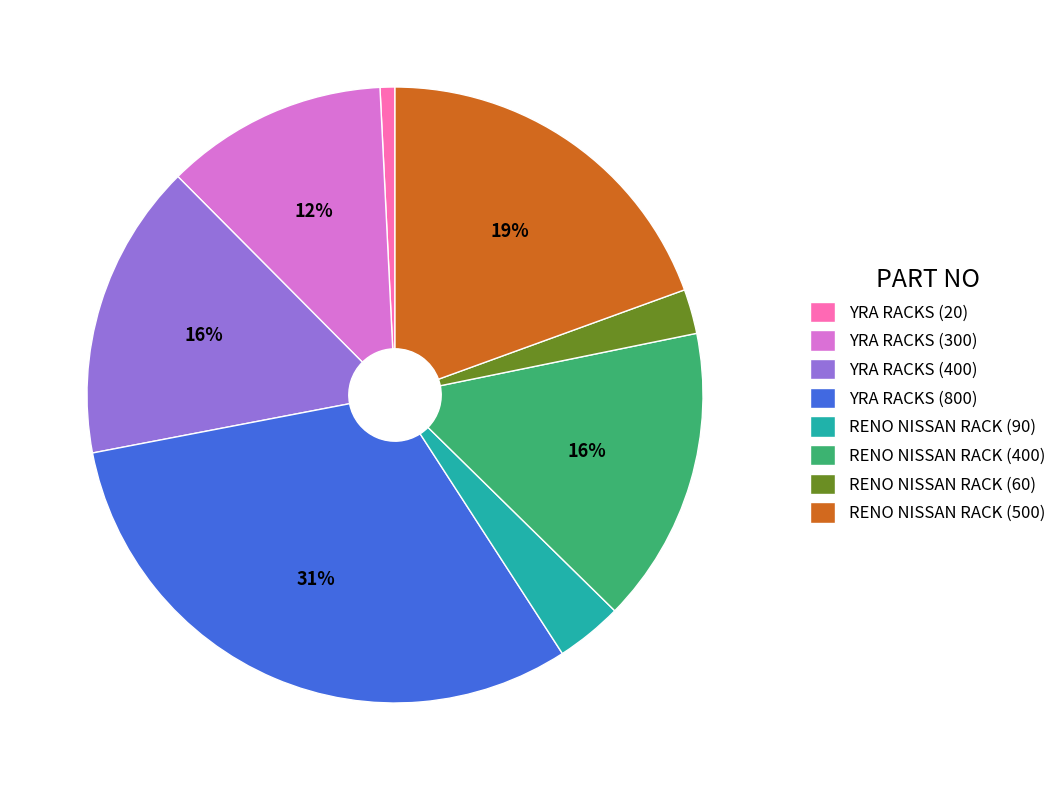

Count the number of slices in the pie.

8